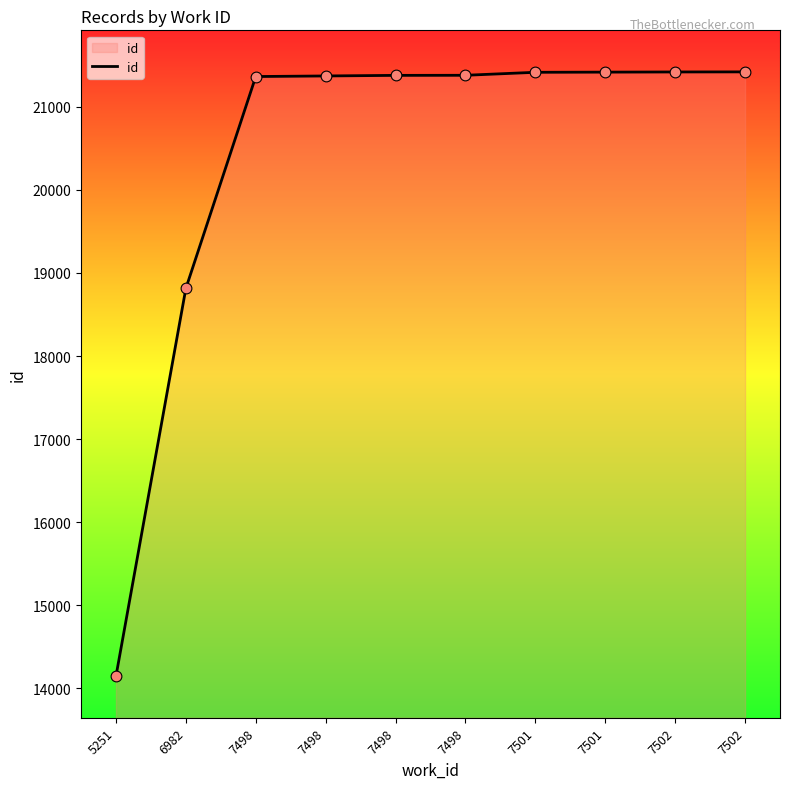

Approximately how many times larger is the value at 7502 compared to 7502?

1.0